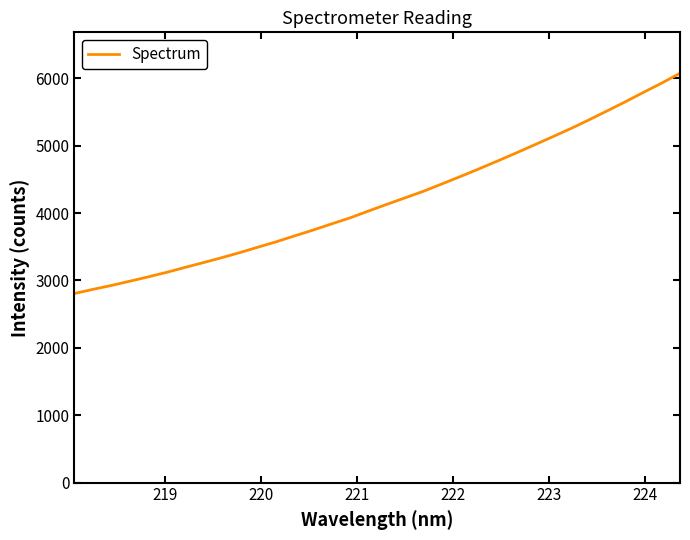

What is the greatest value displayed?

6073.1